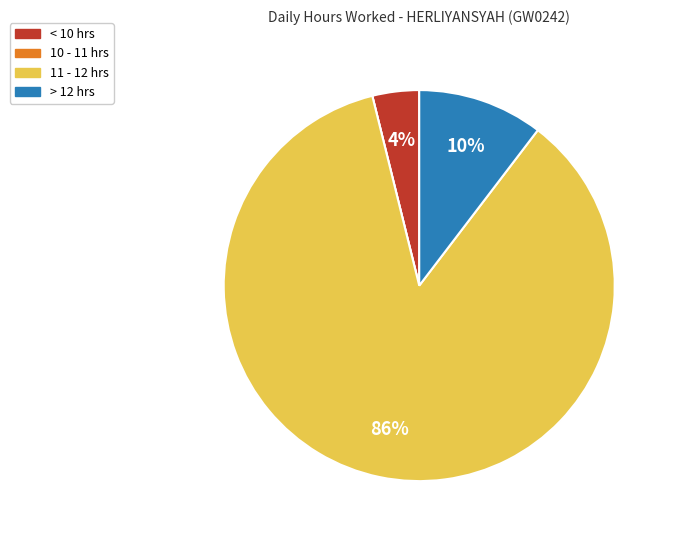

True or false: < 10 hrs accounts for 4% of the total.

True